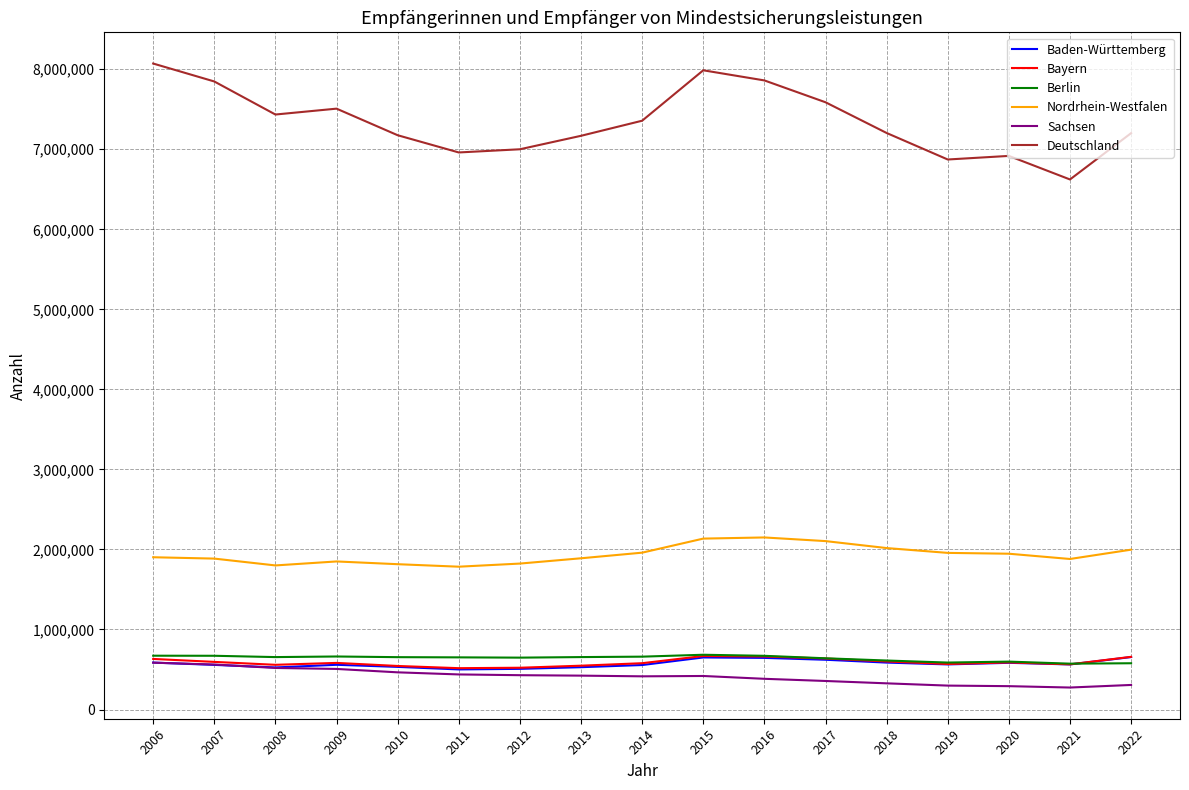

How many lines are shown in the chart?

6